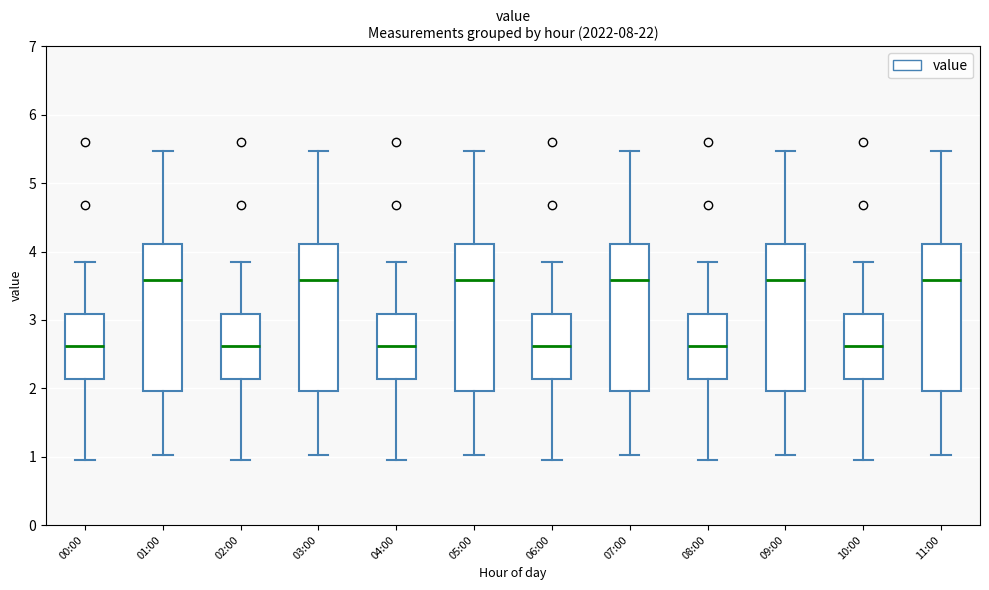

Reading left to right, transcribe this box plot: for each box, give where its median line is, the range the box spans, and where its two whiskers end, as read against the y-axis. The values are not printed on the chart, so give them approximately, as read against the axis.

00:00: median 2.6, box 2.1 to 3.1, whiskers 1.0 to 3.9
01:00: median 3.6, box 2.0 to 4.1, whiskers 1.0 to 5.5
02:00: median 2.6, box 2.1 to 3.1, whiskers 1.0 to 3.9
03:00: median 3.6, box 2.0 to 4.1, whiskers 1.0 to 5.5
04:00: median 2.6, box 2.1 to 3.1, whiskers 1.0 to 3.9
05:00: median 3.6, box 2.0 to 4.1, whiskers 1.0 to 5.5
06:00: median 2.6, box 2.1 to 3.1, whiskers 1.0 to 3.9
07:00: median 3.6, box 2.0 to 4.1, whiskers 1.0 to 5.5
08:00: median 2.6, box 2.1 to 3.1, whiskers 1.0 to 3.9
09:00: median 3.6, box 2.0 to 4.1, whiskers 1.0 to 5.5
10:00: median 2.6, box 2.1 to 3.1, whiskers 1.0 to 3.9
11:00: median 3.6, box 2.0 to 4.1, whiskers 1.0 to 5.5